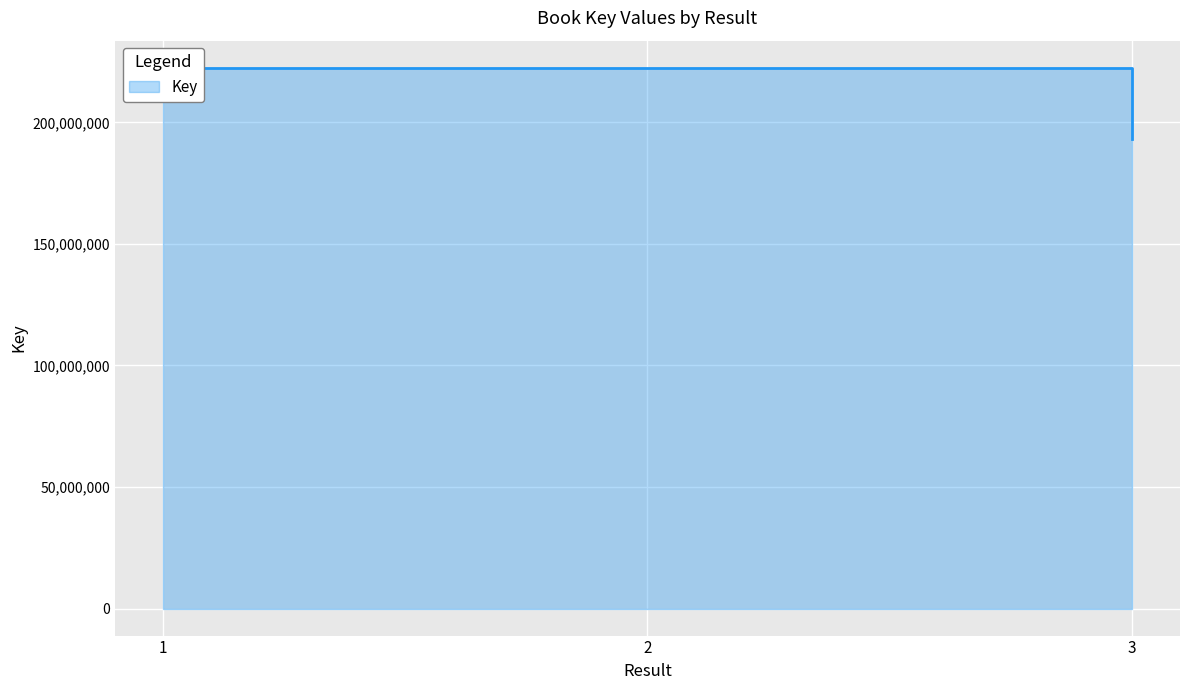

What is the approximate value at 1?

222492474